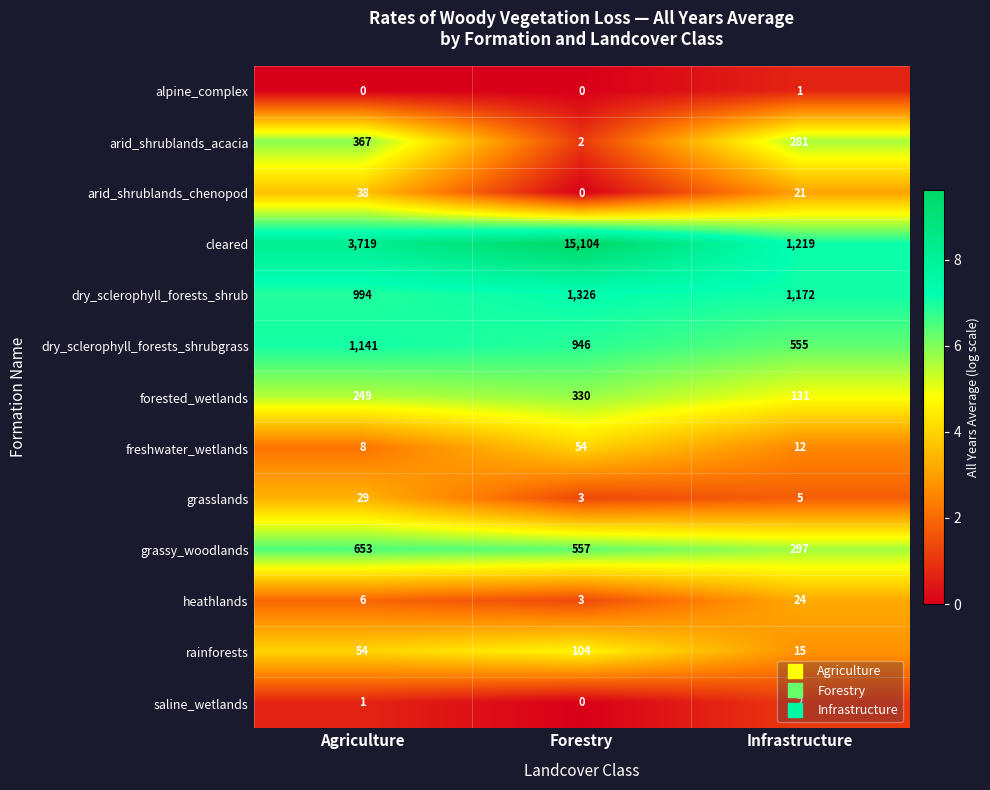

What is the average value of the grassy_woodlands series?

502